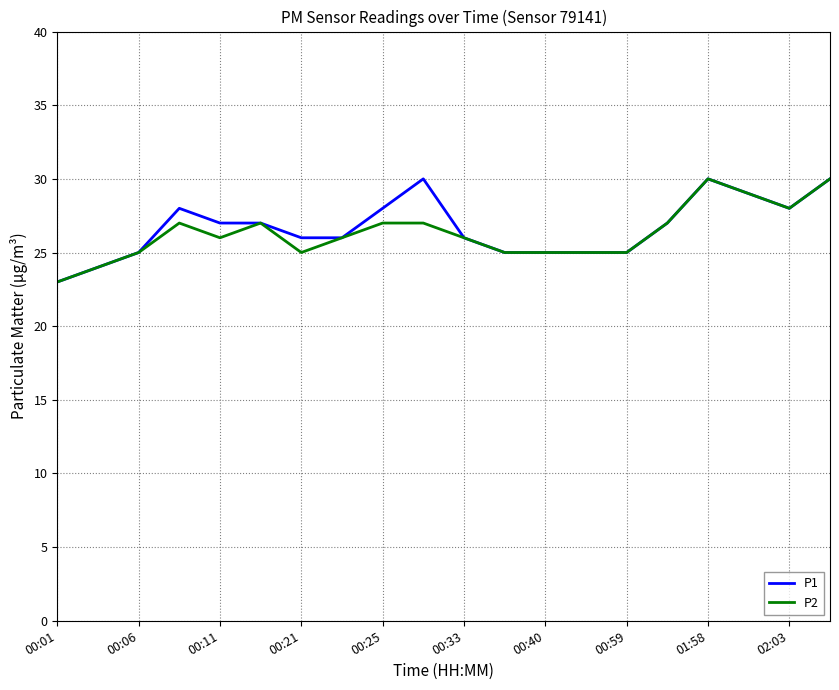

List the series in order of their overall mean, lowest first.

P2, P1